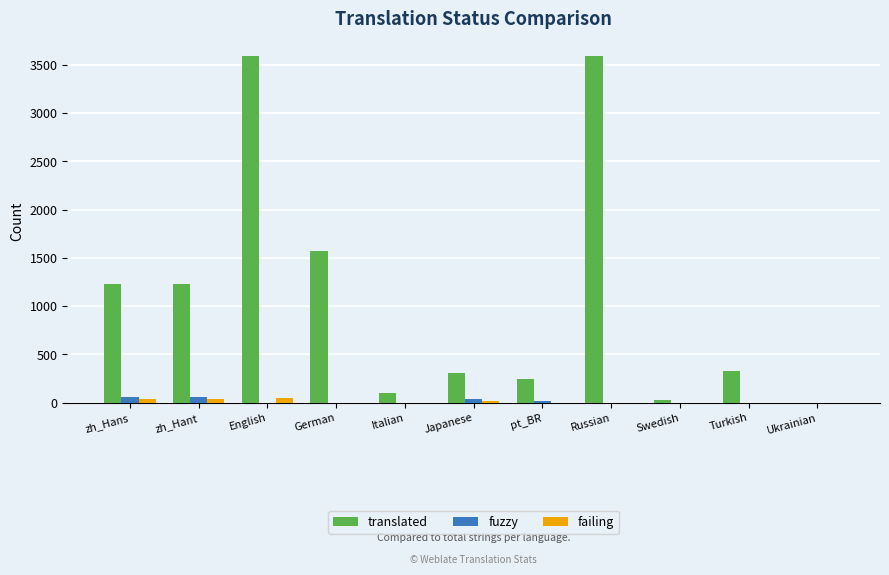

Where is translated nearest to the value 1795?

German